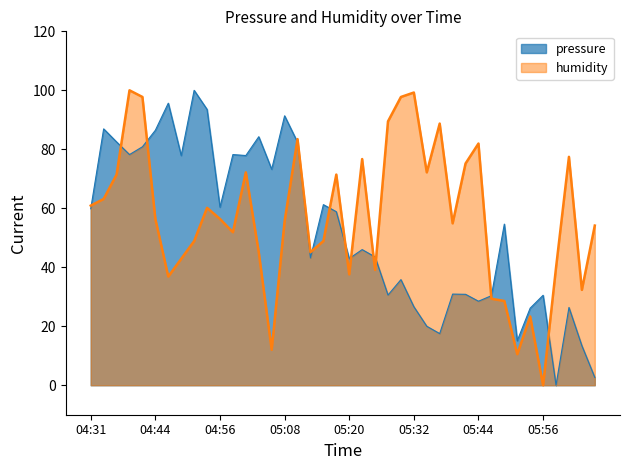

How many series are shown in this chart?

2